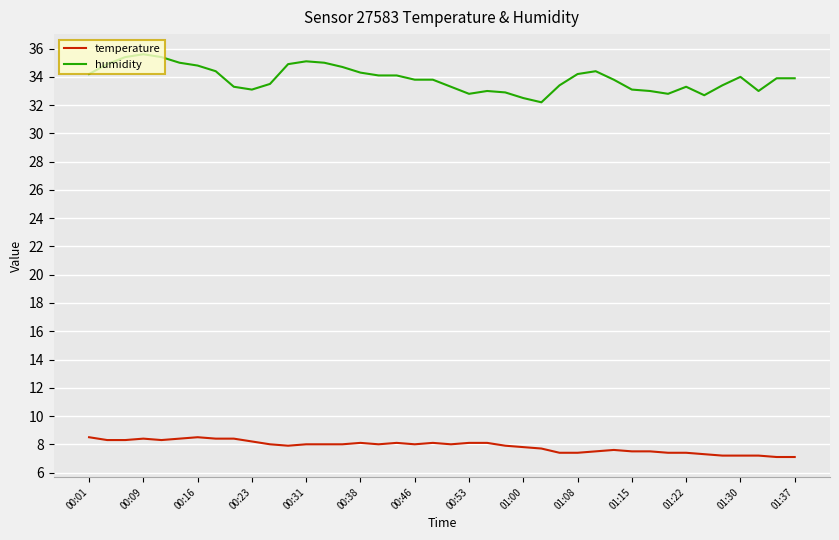

At how many categories does at least one series exceed 18?

40